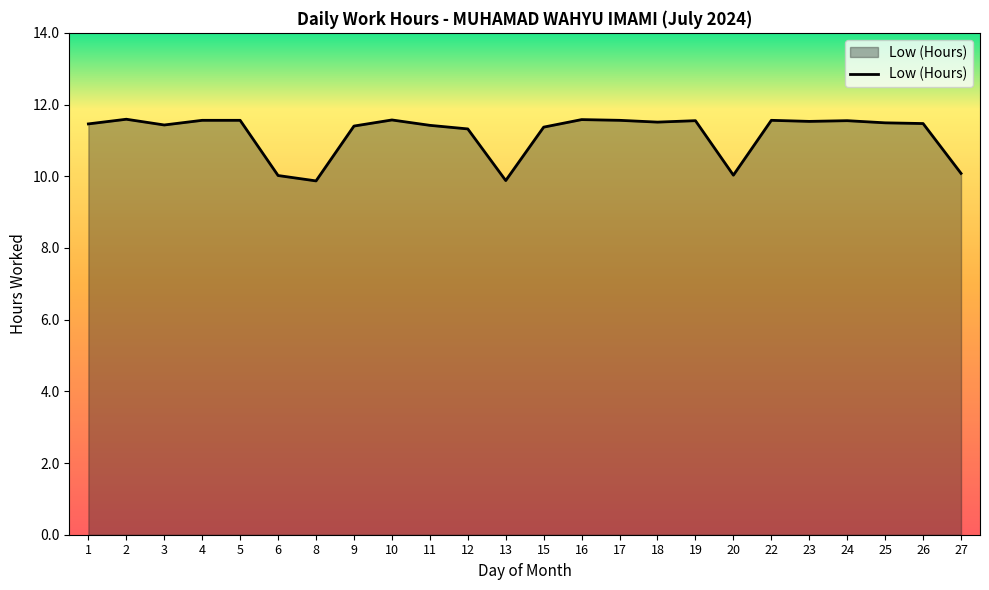

How many values exceed 11?

19